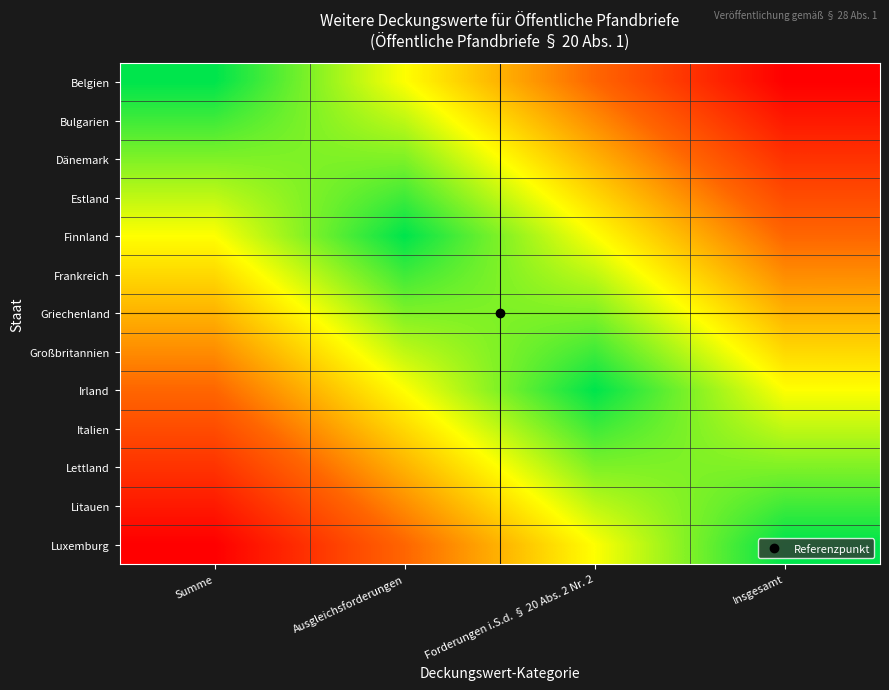

Reading right to left, list all the values displayed in this chart.

Belgien: Insgesamt=0.0	Forderungen i.S.d. § 20 Abs. 2 Nr. 2=0.3	Ausgleichsforderungen=0.7	Summe=1.0
Bulgarien: Insgesamt=0.1	Forderungen i.S.d. § 20 Abs. 2 Nr. 2=0.4	Ausgleichsforderungen=0.8	Summe=0.9
Dänemark: Insgesamt=0.2	Forderungen i.S.d. § 20 Abs. 2 Nr. 2=0.5	Ausgleichsforderungen=0.8	Summe=0.8
Estland: Insgesamt=0.2	Forderungen i.S.d. § 20 Abs. 2 Nr. 2=0.6	Ausgleichsforderungen=0.9	Summe=0.8
Finnland: Insgesamt=0.3	Forderungen i.S.d. § 20 Abs. 2 Nr. 2=0.7	Ausgleichsforderungen=1.0	Summe=0.7
Frankreich: Insgesamt=0.4	Forderungen i.S.d. § 20 Abs. 2 Nr. 2=0.8	Ausgleichsforderungen=0.9	Summe=0.6
Griechenland: Insgesamt=0.5	Forderungen i.S.d. § 20 Abs. 2 Nr. 2=0.8	Ausgleichsforderungen=0.8	Summe=0.5
Großbritannien: Insgesamt=0.6	Forderungen i.S.d. § 20 Abs. 2 Nr. 2=0.9	Ausgleichsforderungen=0.8	Summe=0.4
Irland: Insgesamt=0.7	Forderungen i.S.d. § 20 Abs. 2 Nr. 2=1.0	Ausgleichsforderungen=0.7	Summe=0.3
Italien: Insgesamt=0.8	Forderungen i.S.d. § 20 Abs. 2 Nr. 2=0.9	Ausgleichsforderungen=0.6	Summe=0.2
Lettland: Insgesamt=0.8	Forderungen i.S.d. § 20 Abs. 2 Nr. 2=0.8	Ausgleichsforderungen=0.5	Summe=0.2
Litauen: Insgesamt=0.9	Forderungen i.S.d. § 20 Abs. 2 Nr. 2=0.8	Ausgleichsforderungen=0.4	Summe=0.1
Luxemburg: Insgesamt=1.0	Forderungen i.S.d. § 20 Abs. 2 Nr. 2=0.7	Ausgleichsforderungen=0.3	Summe=0.0